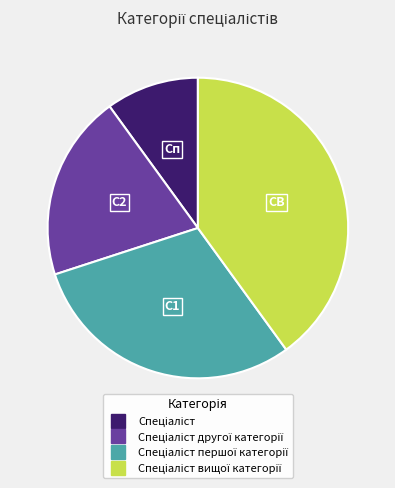

Does any single category account for the majority?

No